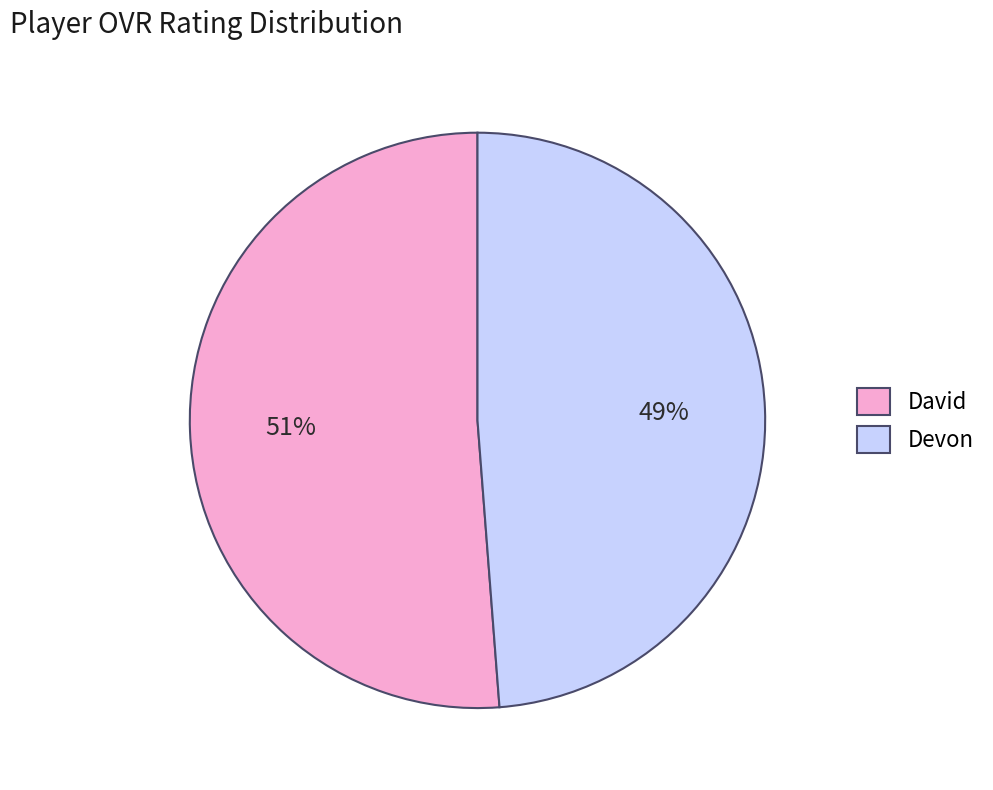

True or false: David accounts for 51% of the total.

True